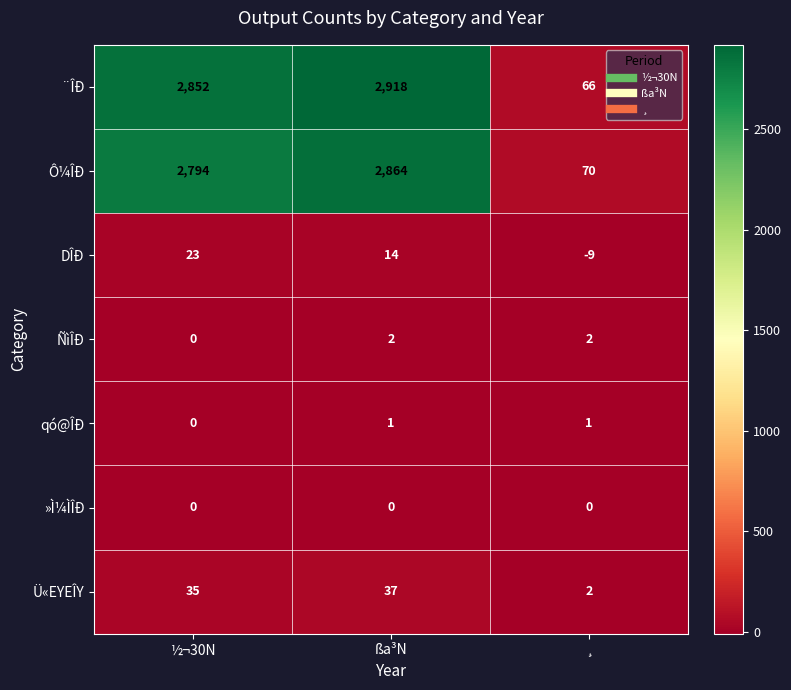

The ¨ÎÐ series shows 2852 at ½¬30N. True or false?

True